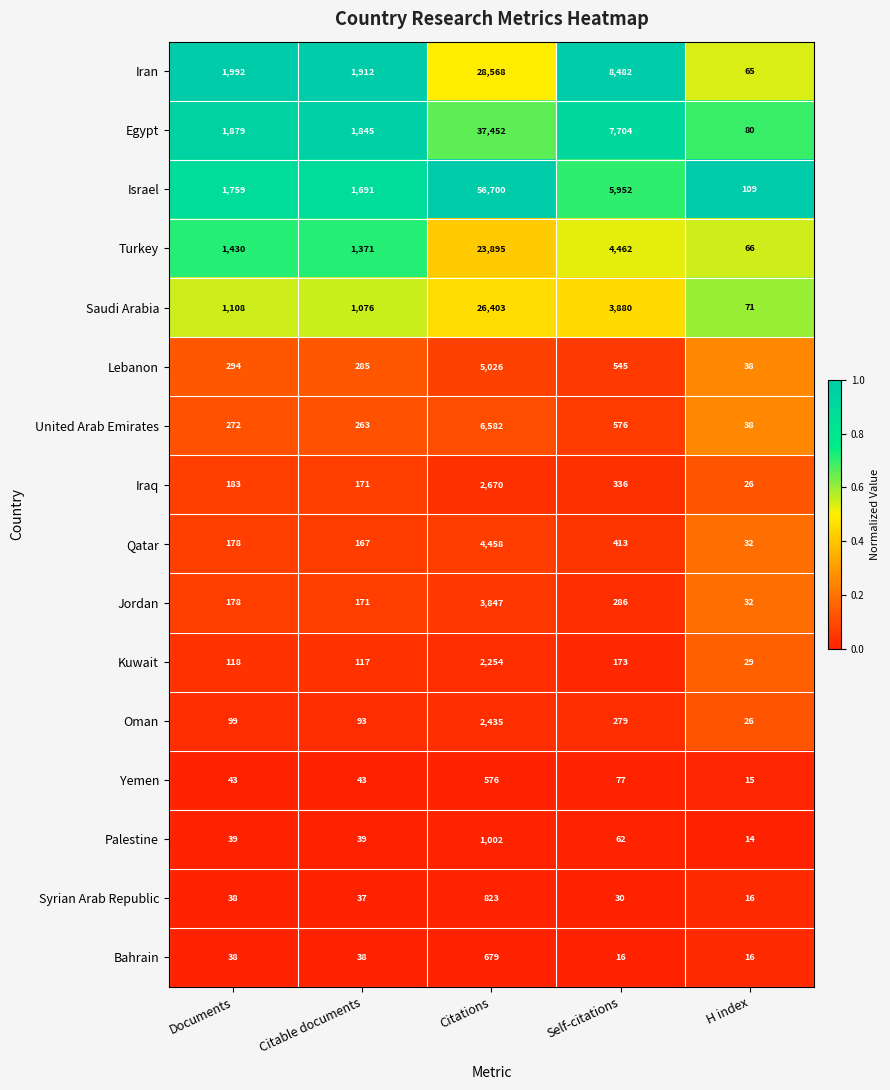

What is the total value across all series at Documents?

9648